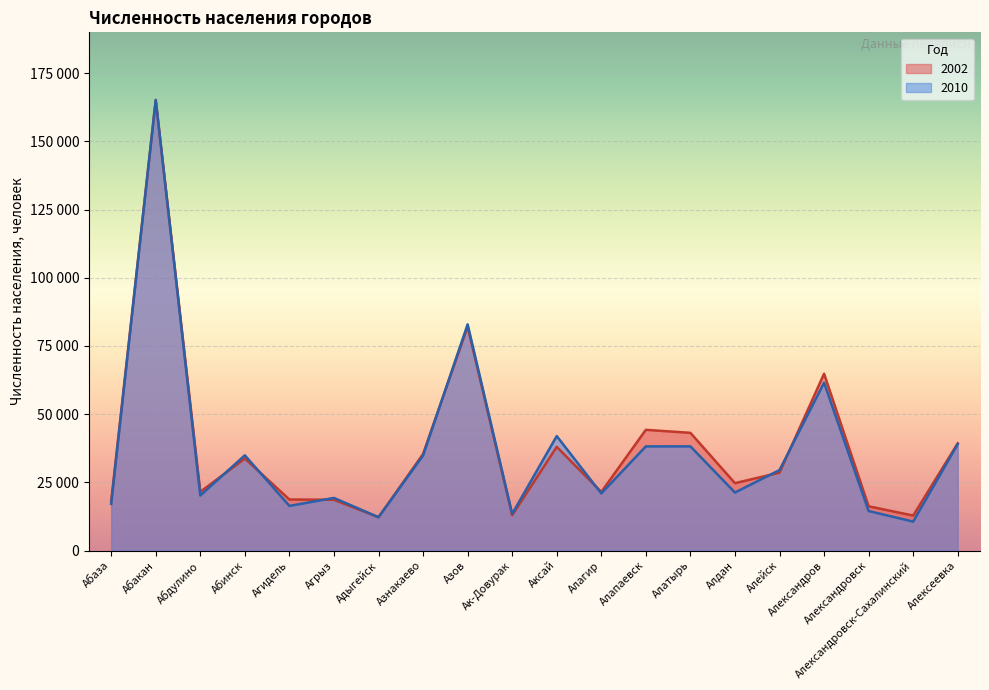

At which label does 2010 reach its minimum?

Александровск-Сахалинский